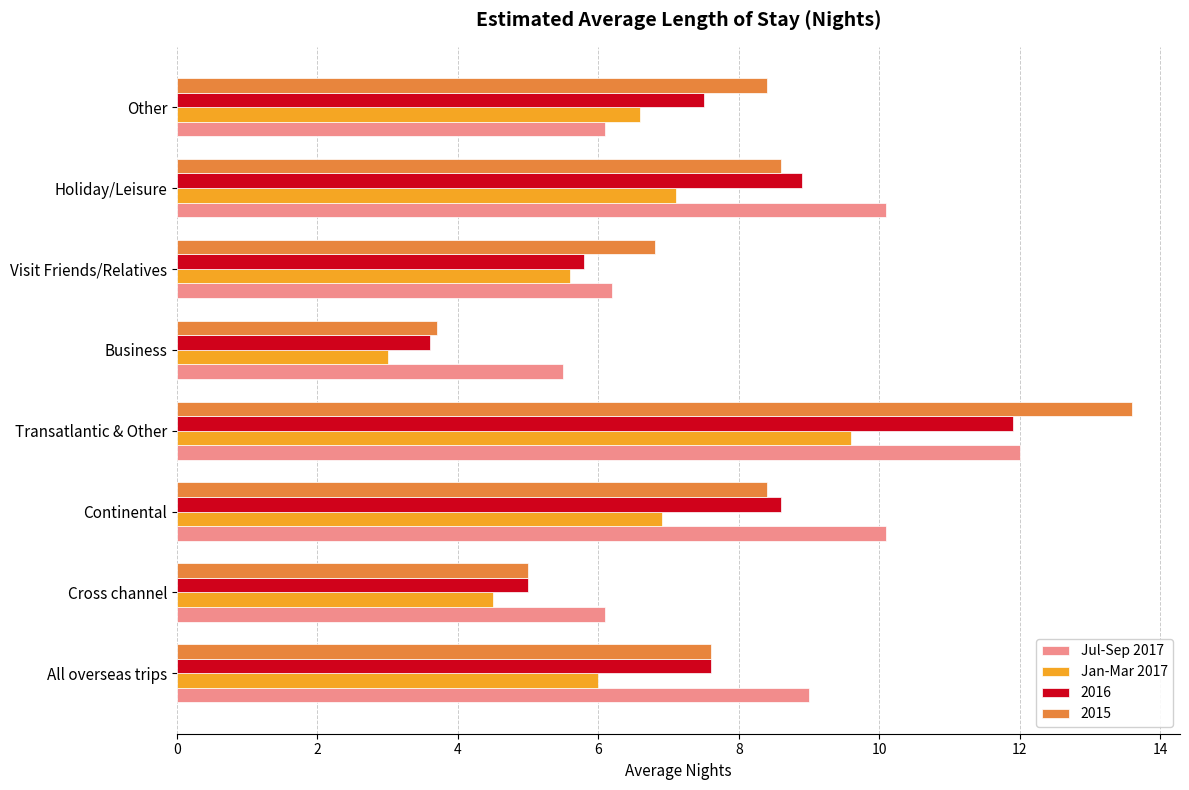

List the series in order of their overall mean, highest first.

Jul-Sep 2017, 2015, 2016, Jan-Mar 2017